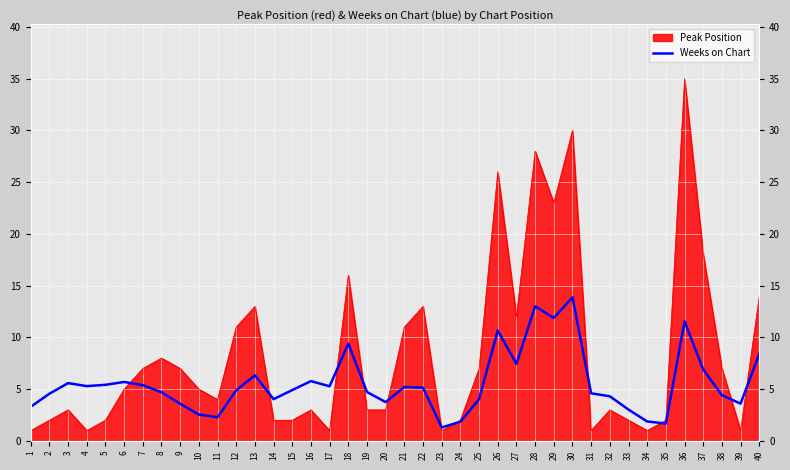

Where is the first local minimum?

4